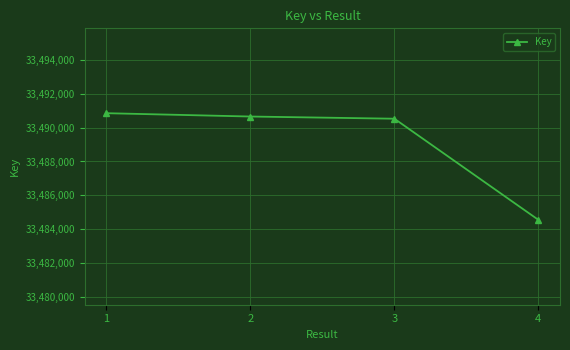

Count the number of categories in the chart.

4